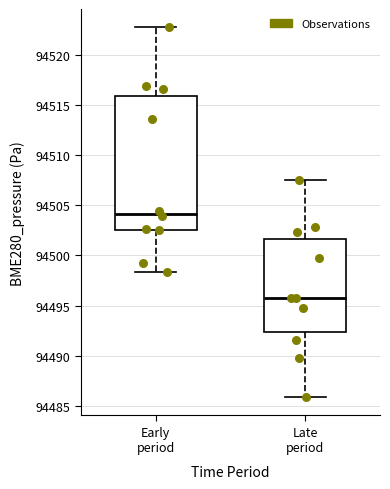

Which box has the lowest median line?

Late period